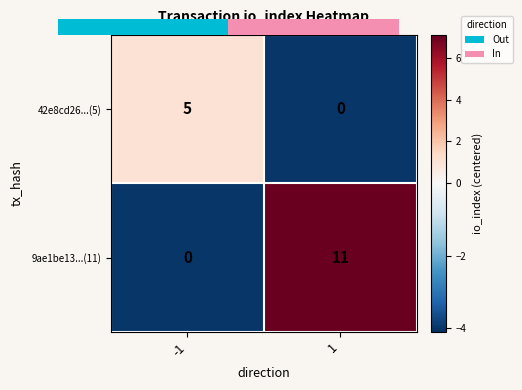

What value does the 9ae1be13...(11) series have at -1?

-4